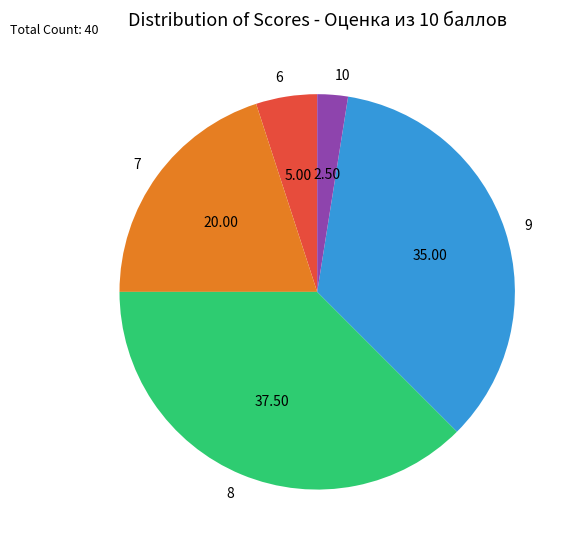

Between 9 and 8, which is larger?

8